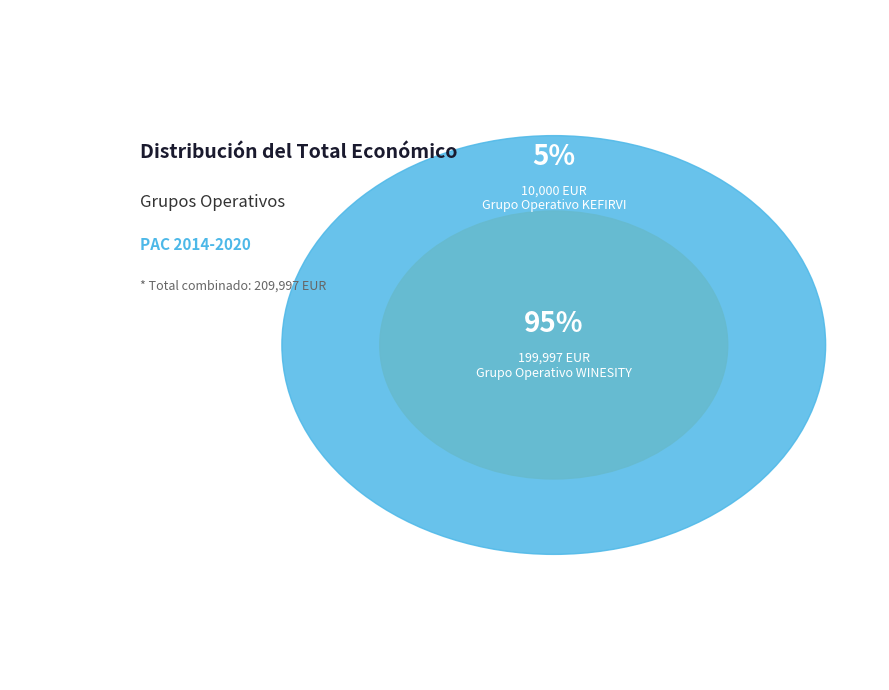

What percentage do Grupo Operativo KEFIRVI and Grupo Operativo WINESITY together represent?

100.0%